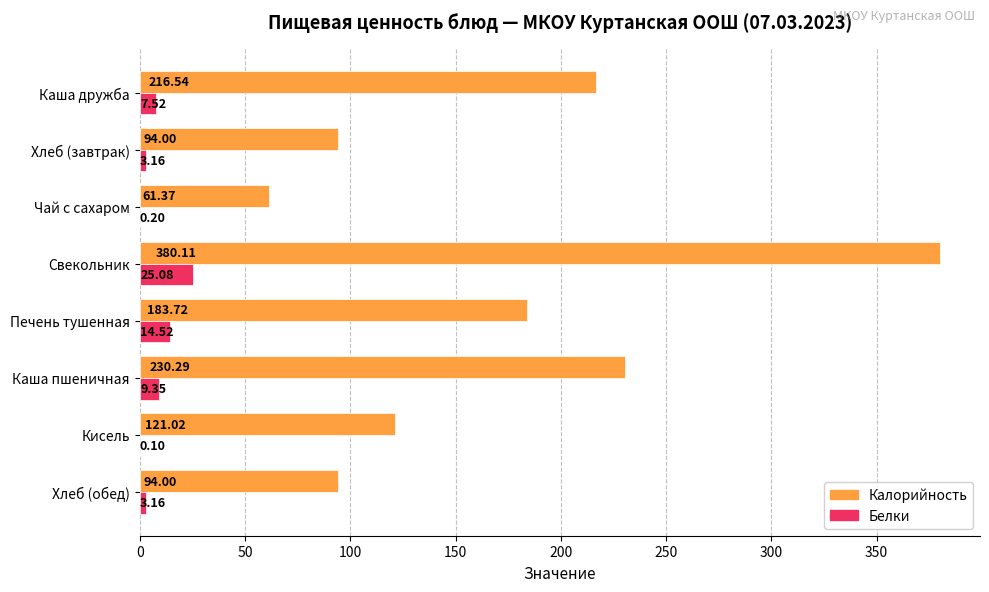

At which label is Калорийность closest to 220?

Каша дружба